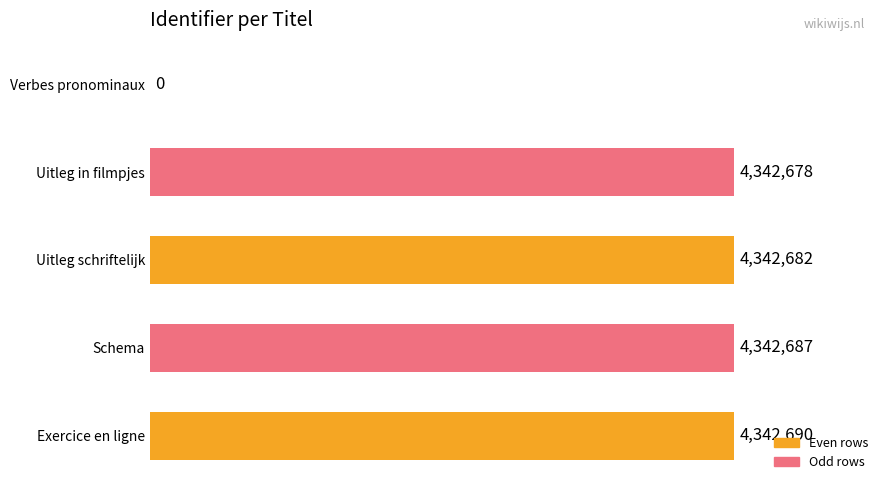

How many values are below 4342682?

2